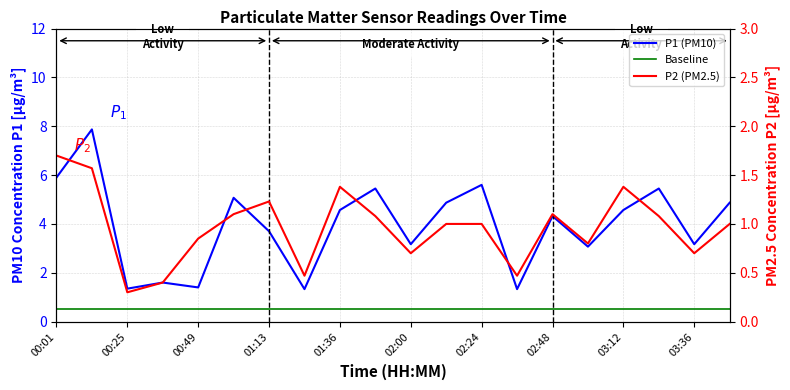

Reading left to right, transcribe all the data shown in this chart.

P1: 00:01=5.9	00:13=7.9	00:25=1.4	00:37=1.6	00:49=1.4	01:01=5.1	01:13=3.7	01:25=1.3	01:36=4.6	01:48=5.5	02:00=3.2	02:12=4.9	02:24=5.6	02:36=1.3	02:48=4.3	03:00=3.1	03:12=4.6	03:24=5.5	03:36=3.2	03:48=4.9
P2: 00:01=1.7	00:13=1.6	00:25=0.3	00:37=0.4	00:49=0.8	01:01=1.1	01:13=1.2	01:25=0.5	01:36=1.4	01:48=1.1	02:00=0.7	02:12=1.0	02:24=1.0	02:36=0.5	02:48=1.1	03:00=0.8	03:12=1.4	03:24=1.1	03:36=0.7	03:48=1.0